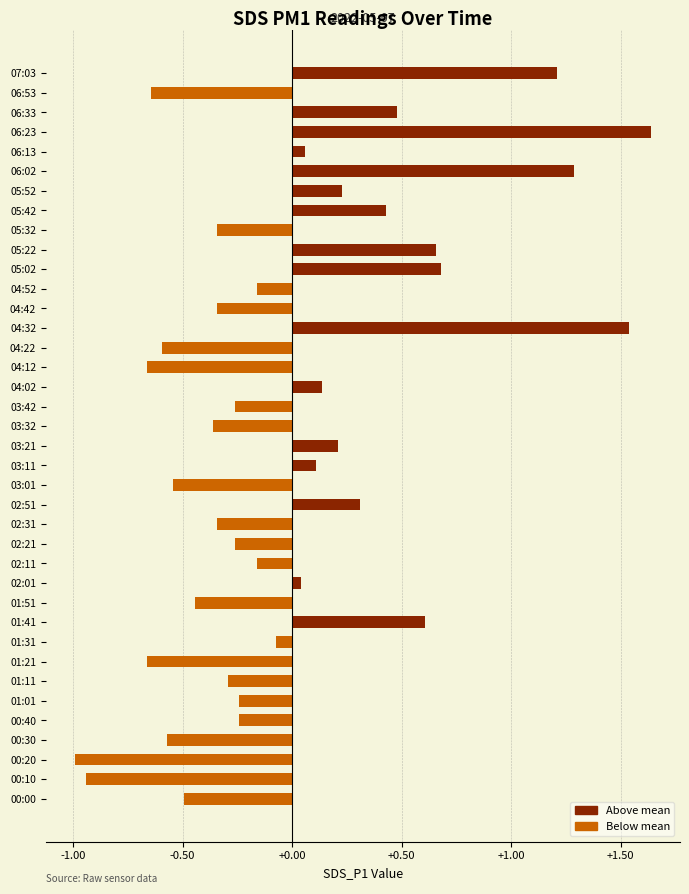

How many bars are there in total?

38